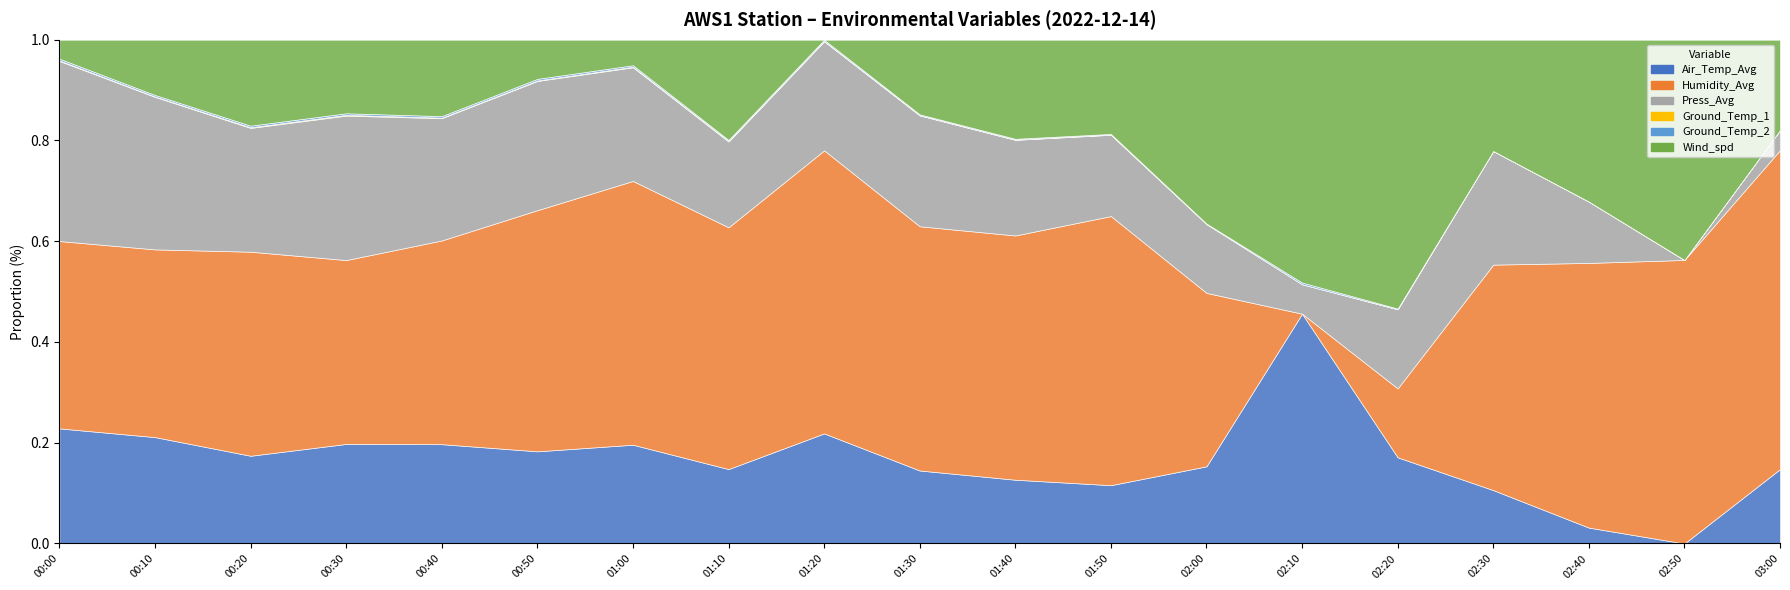

What is the value of the Ground_Temp_2 point at the 2nd from the left?

5.1